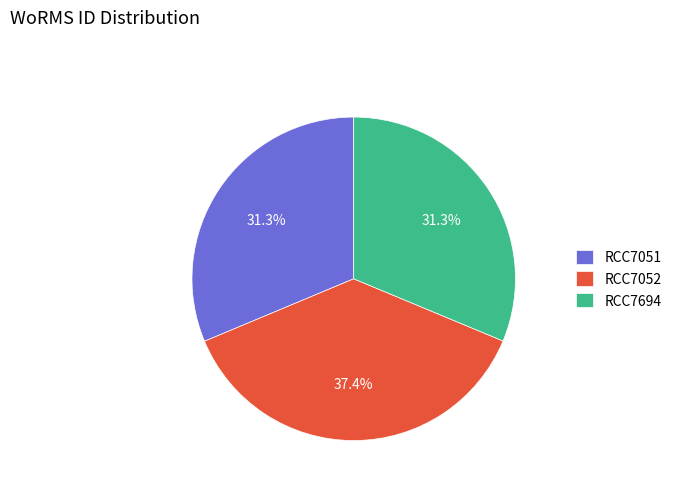

Combined, do RCC7694 and RCC7052 account for over 50%?

Yes